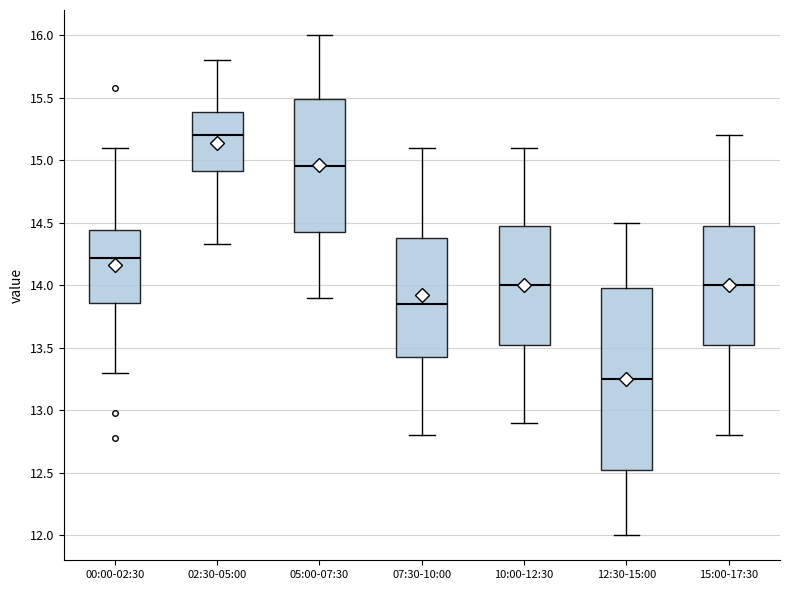

Reading left to right, read every box against the y-axis: the position of its median line, the range the box covers, and the ends of its whiskers. The values are not printed on the chart, so give them approximately, as read against the axis.

00:00-02:30: median 14.20, box 13.85 to 14.45, whiskers 13.30 to 15.10
02:30-05:00: median 15.20, box 14.90 to 15.40, whiskers 14.35 to 15.80
05:00-07:30: median 14.95, box 14.45 to 15.50, whiskers 13.90 to 16.00
07:30-10:00: median 13.85, box 13.45 to 14.40, whiskers 12.80 to 15.10
10:00-12:30: median 14.00, box 13.55 to 14.50, whiskers 12.90 to 15.10
12:30-15:00: median 13.25, box 12.55 to 14.00, whiskers 12.00 to 14.50
15:00-17:30: median 14.00, box 13.55 to 14.50, whiskers 12.80 to 15.20